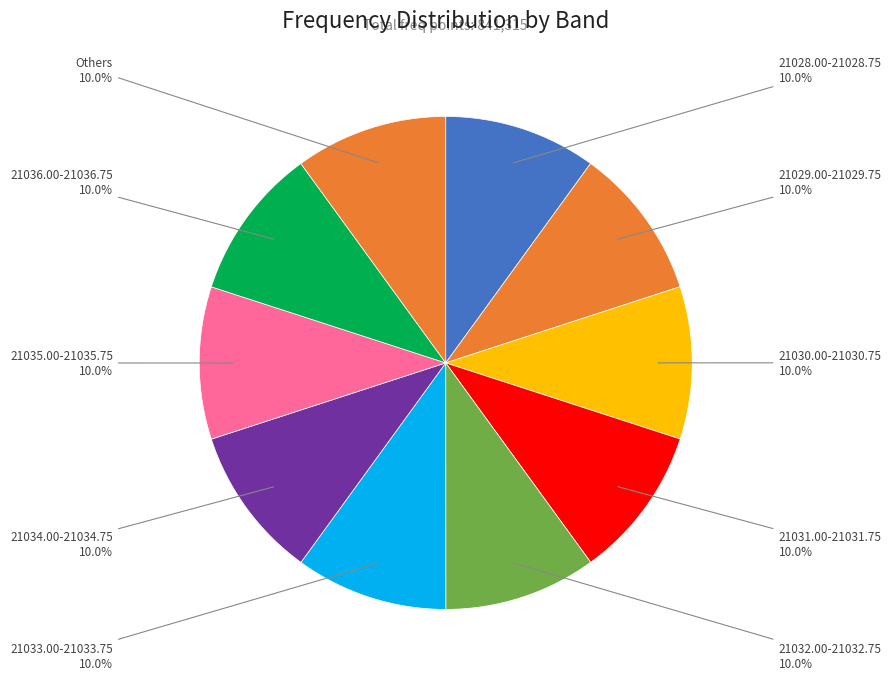

Combined, do 21030.00-21030.75 and Others account for over 50%?

No